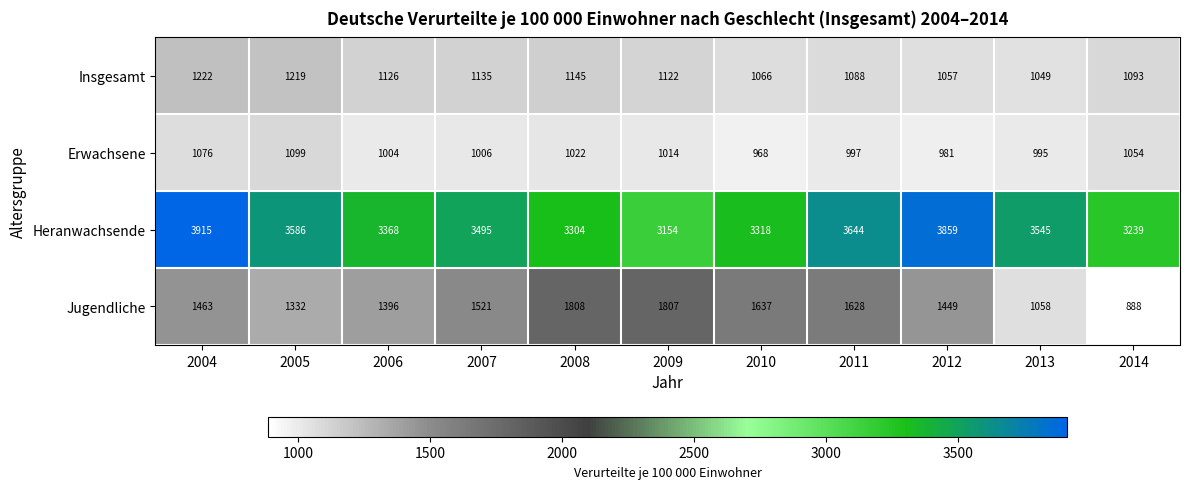

At which category is the sum across all series the highest?

2004